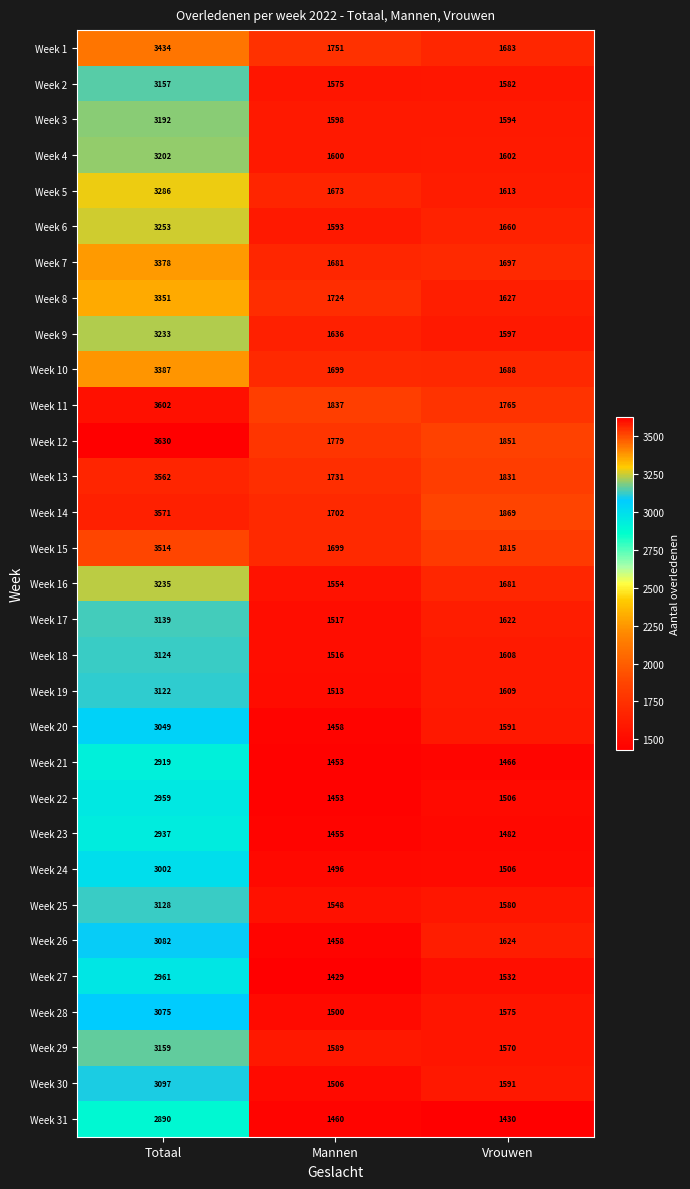

Where is Week 26 nearest to the value 2270?

Vrouwen